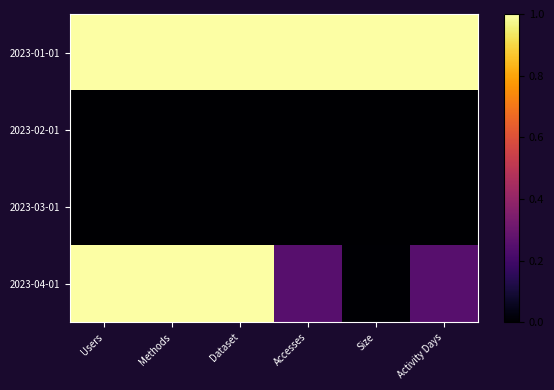

At how many categories does at least one series exceed 0?

6